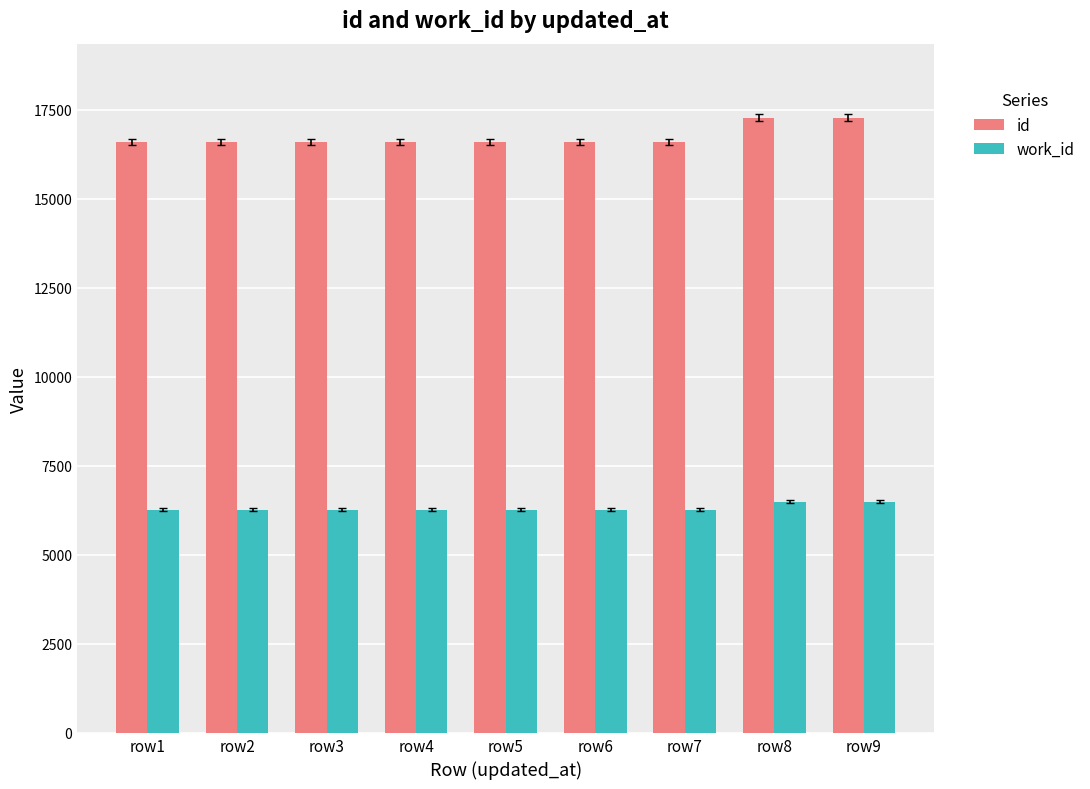

What is the minimum value shown in the chart?

6270